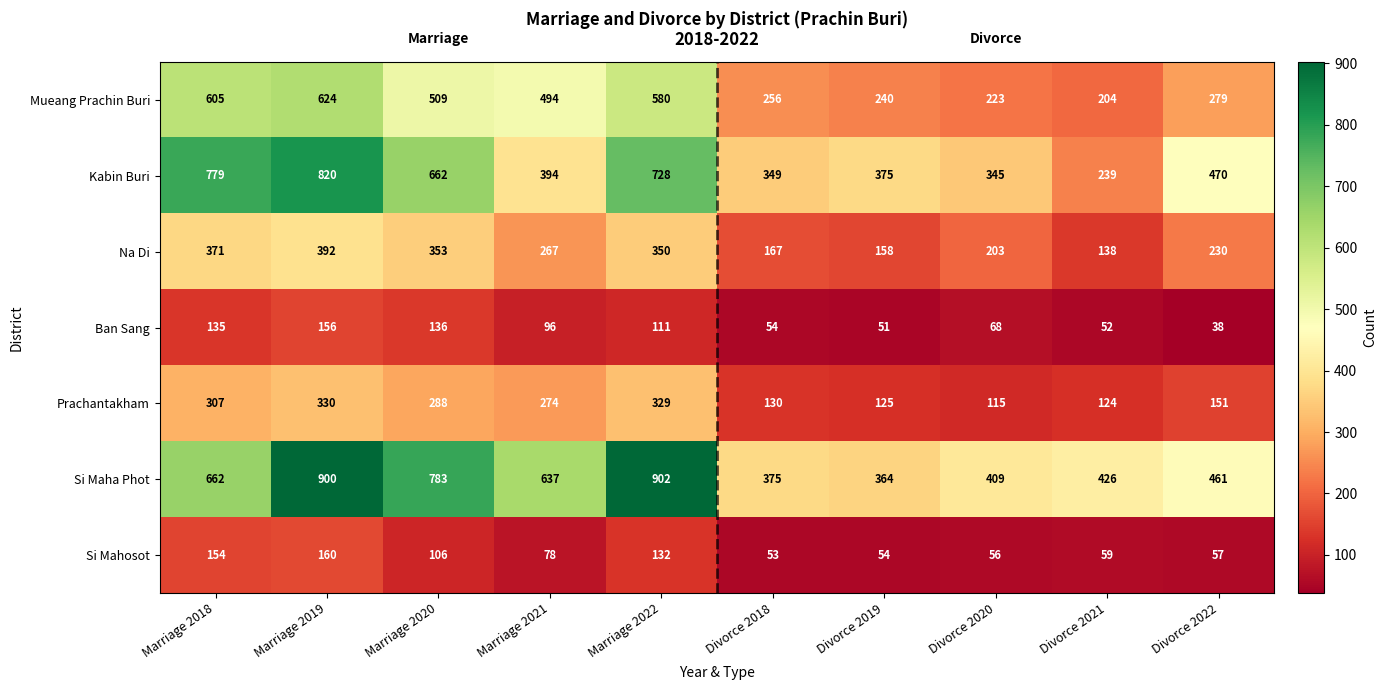

What is the sum of all Prachantakham values?

2173